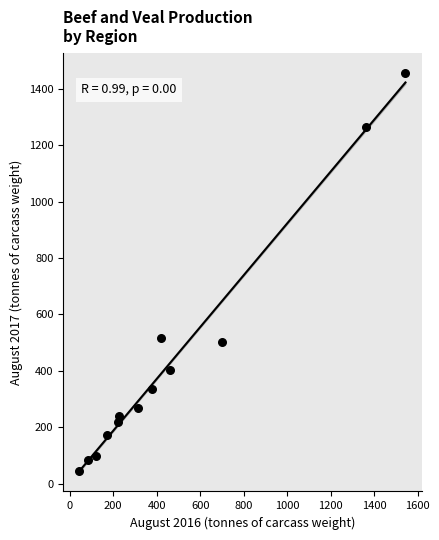

What Y value in the scatter plot is closest to 751?

518